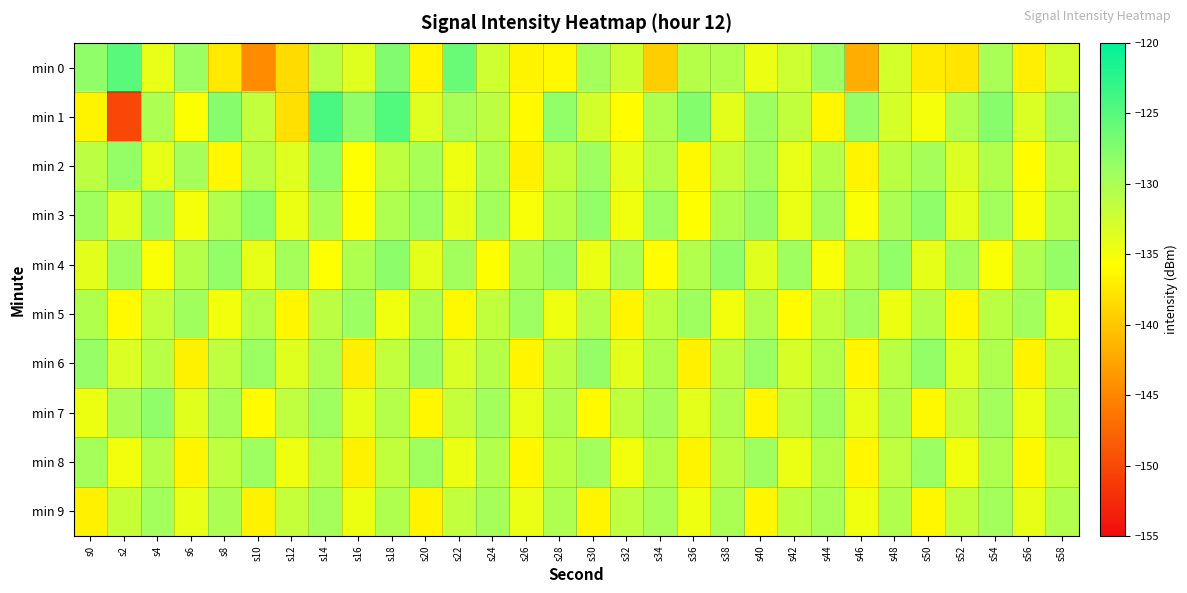

Reading right to left, transcribe all the data shown in this chart.

min 0: s58=-132.6	s56=-136.9	s54=-129.9	s52=-137.7	s50=-137.2	s48=-132.7	s46=-141.9	s44=-129.0	s42=-132.3	s40=-134.4	s38=-130.4	s36=-130.8	s34=-139.5	s32=-132.3	s30=-129.5	s28=-136.2	s26=-136.6	s24=-132.4	s22=-126.0	s20=-136.5	s18=-127.3	s16=-133.5	s14=-131.0	s12=-138.5	s10=-144.6	s8=-137.4	s6=-128.8	s4=-134.3	s2=-125.2	s0=-128.2
min 1: s58=-129.4	s56=-133.2	s54=-127.8	s52=-130.5	s50=-135.1	s48=-132.9	s46=-128.7	s44=-136.3	s42=-131.5	s40=-129.1	s38=-133.8	s36=-127.6	s34=-130.3	s32=-135.9	s30=-132.7	s28=-128.4	s26=-136.1	s24=-131.2	s22=-129.8	s20=-133.5	s18=-124.7	s16=-128.2	s14=-124.2	s12=-138.1	s10=-131.6	s8=-127.8	s6=-135.5	s4=-130.2	s2=-150.1	s0=-136.6
min 2: s58=-131.6	s56=-135.9	s54=-130.4	s52=-133.3	s50=-129.7	s48=-131.1	s46=-136.6	s44=-130.8	s42=-134.2	s40=-129.4	s38=-131.8	s36=-136.2	s34=-130.6	s32=-133.9	s30=-129.1	s28=-131.5	s26=-136.8	s24=-130.2	s22=-134.6	s20=-129.8	s18=-131.3	s16=-135.7	s14=-128.2	s12=-133.5	s10=-130.9	s8=-136.3	s6=-129.7	s4=-134.1	s2=-128.5	s0=-131.2
min 3: s58=-130.6	s56=-135.2	s54=-129.4	s52=-133.9	s50=-128.3	s48=-130.1	s46=-135.5	s44=-129.7	s42=-134.3	s40=-128.6	s38=-130.3	s36=-135.8	s34=-129.1	s32=-134.7	s30=-128.4	s28=-130.7	s26=-135.3	s24=-129.5	s22=-134.0	s20=-128.8	s18=-130.2	s16=-135.6	s14=-129.8	s12=-134.4	s10=-128.2	s8=-130.5	s6=-135.1	s4=-128.9	s2=-133.7	s0=-129.3
min 4: s58=-128.6	s56=-130.2	s54=-135.5	s52=-129.6	s50=-134.0	s48=-128.4	s46=-130.7	s44=-135.3	s42=-129.2	s40=-133.7	s38=-128.3	s36=-130.5	s34=-135.9	s32=-129.9	s30=-134.4	s28=-128.7	s26=-130.1	s24=-135.6	s22=-129.4	s20=-133.9	s18=-128.1	s16=-130.3	s14=-135.7	s12=-129.6	s10=-134.1	s8=-128.5	s6=-130.8	s4=-135.4	s2=-129.2	s0=-133.8
min 5: s58=-134.3	s56=-129.5	s54=-131.1	s52=-136.3	s50=-130.7	s48=-134.5	s46=-129.4	s44=-131.6	s42=-136.0	s40=-130.5	s38=-134.8	s36=-129.2	s34=-131.3	s32=-136.5	s30=-130.8	s28=-134.6	s26=-129.1	s24=-131.5	s22=-136.2	s20=-130.3	s18=-134.7	s16=-129.0	s14=-131.2	s12=-136.4	s10=-130.6	s8=-134.9	s6=-129.3	s4=-131.7	s2=-136.1	s0=-130.4
min 6: s58=-131.5	s56=-136.6	s54=-130.3	s52=-133.5	s50=-128.5	s48=-131.1	s46=-136.4	s44=-130.6	s42=-133.0	s40=-128.8	s38=-131.3	s36=-136.8	s34=-130.4	s32=-133.8	s30=-128.6	s28=-131.2	s26=-136.5	s24=-130.7	s22=-133.1	s20=-128.9	s18=-131.6	s16=-136.9	s14=-130.2	s12=-133.6	s10=-129.0	s8=-131.4	s6=-136.7	s4=-130.9	s2=-133.3	s0=-128.7
min 7: s58=-130.2	s56=-134.3	s54=-129.5	s52=-131.8	s50=-136.2	s48=-130.4	s46=-134.1	s44=-129.3	s42=-131.6	s40=-136.4	s38=-130.5	s36=-133.9	s34=-129.7	s32=-131.5	s30=-136.1	s28=-130.3	s26=-134.2	s24=-129.4	s22=-131.7	s20=-136.3	s18=-130.6	s16=-134.0	s14=-129.2	s12=-131.4	s10=-136.0	s8=-129.8	s6=-133.7	s4=-128.3	s2=-130.1	s0=-134.5
min 8: s58=-131.6	s56=-136.2	s54=-130.3	s52=-134.7	s50=-129.0	s48=-131.4	s46=-136.4	s44=-130.6	s42=-134.3	s40=-129.2	s38=-131.2	s36=-136.6	s34=-130.8	s32=-134.9	s30=-129.4	s28=-131.1	s26=-136.3	s24=-130.5	s22=-134.4	s20=-129.3	s18=-131.5	s16=-136.7	s14=-130.9	s12=-134.6	s10=-129.1	s8=-131.3	s6=-136.5	s4=-130.7	s2=-134.8	s0=-129.6
min 9: s58=-130.5	s56=-134.1	s54=-129.4	s52=-131.5	s50=-136.3	s48=-130.4	s46=-134.7	s44=-129.9	s42=-131.3	s40=-136.4	s38=-130.0	s36=-134.6	s34=-129.8	s32=-131.4	s30=-136.5	s28=-130.2	s26=-134.3	s24=-129.7	s22=-131.6	s20=-136.6	s18=-130.3	s16=-134.5	s14=-129.6	s12=-131.7	s10=-136.7	s8=-130.1	s6=-134.2	s4=-129.5	s2=-131.9	s0=-136.8